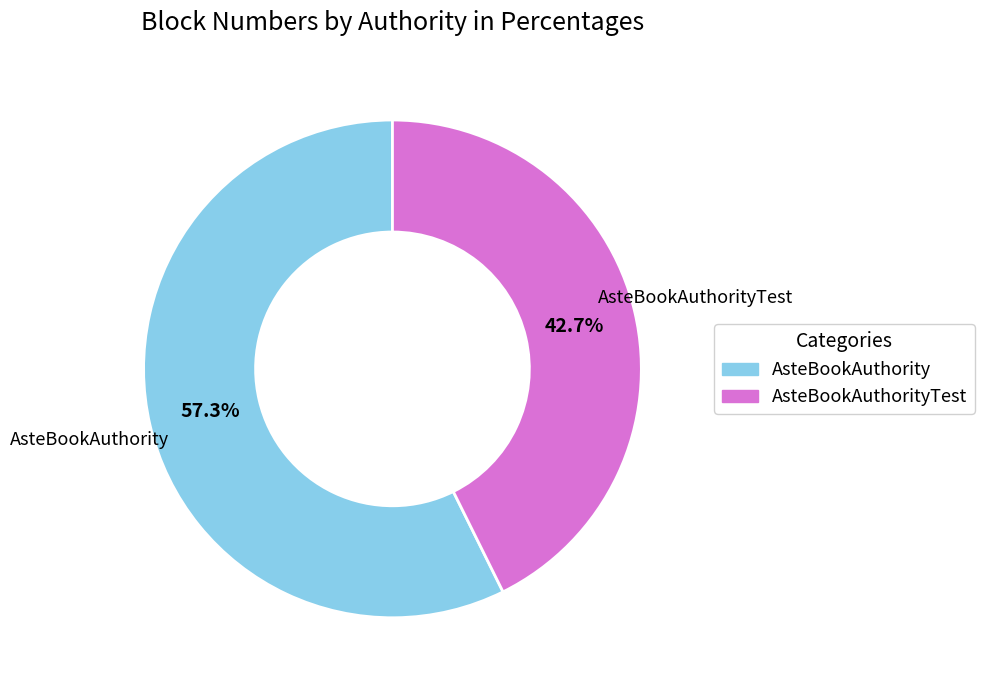

To the nearest percent, what is the difference between the largest and smallest slice percentages?

15%